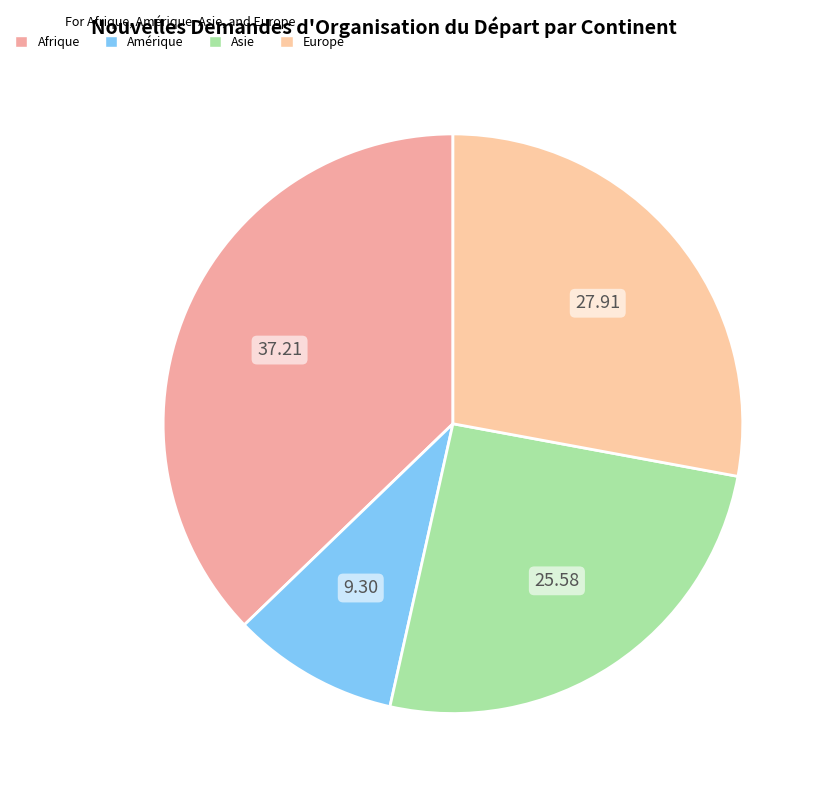

What is the smallest slice in the pie chart?

Amérique